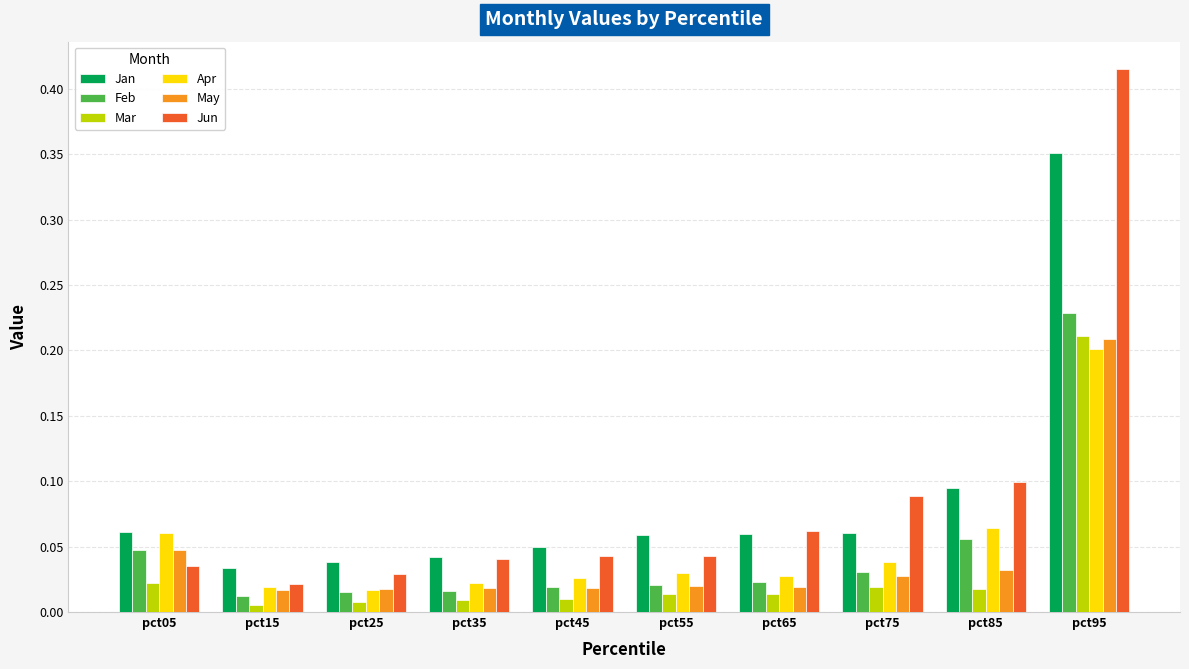

At how many categories does at least one series exceed 0?

10